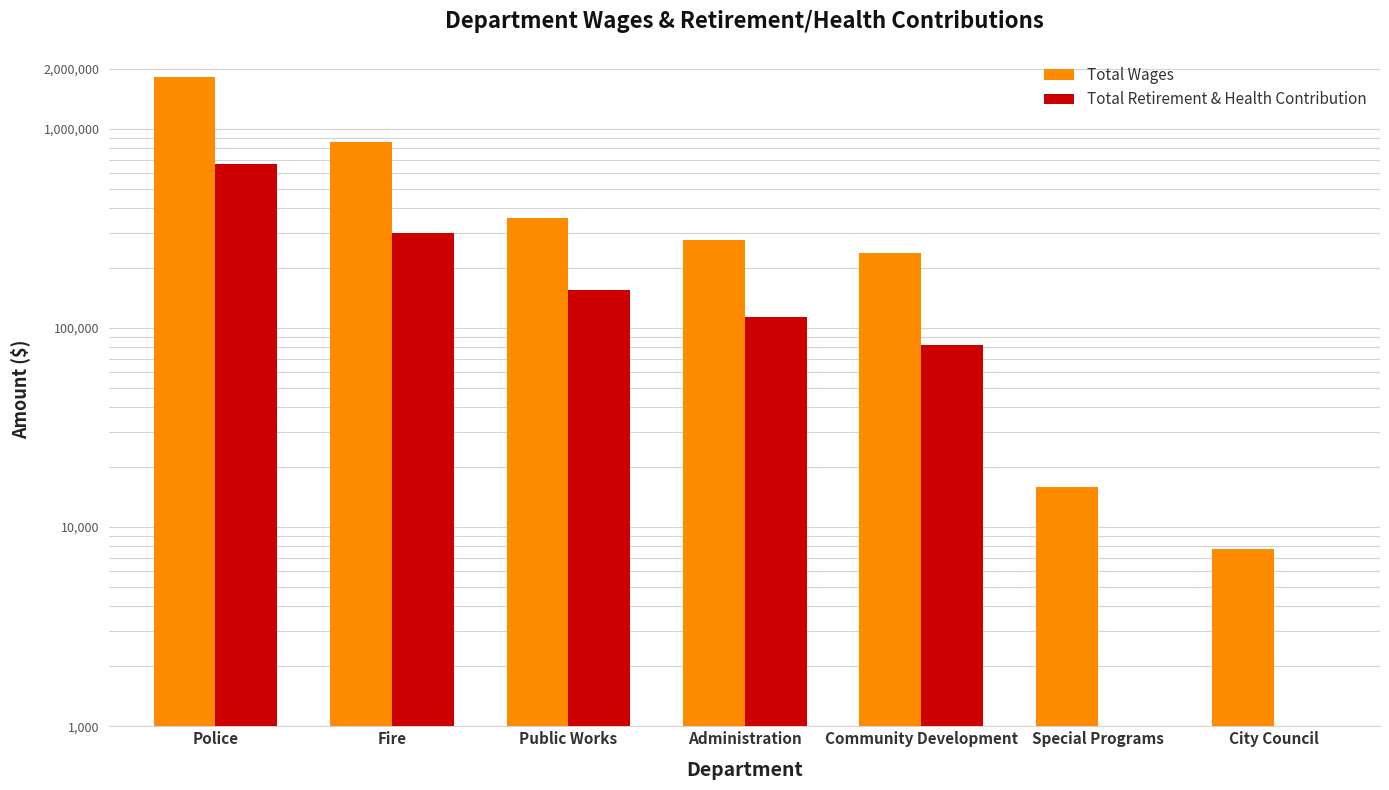

What are all the series names shown in the legend?

Total Wages, Total Retirement & Health Contribution